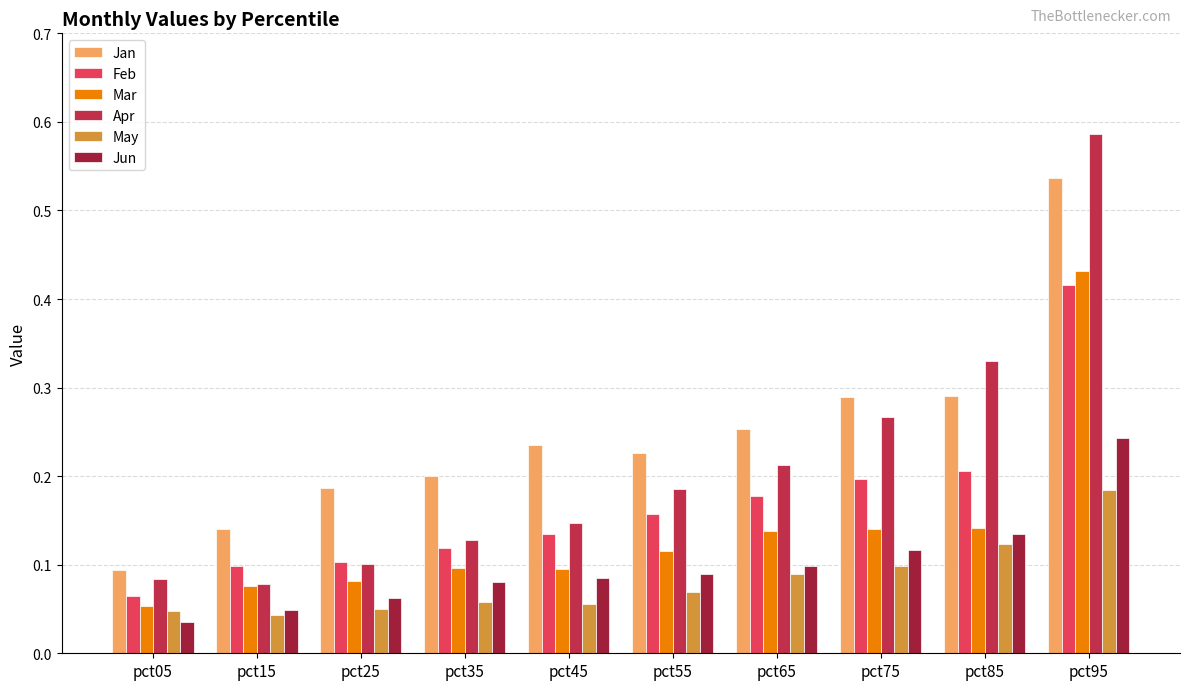

What are all the series names shown in the legend?

Jan, Feb, Mar, Apr, May, Jun